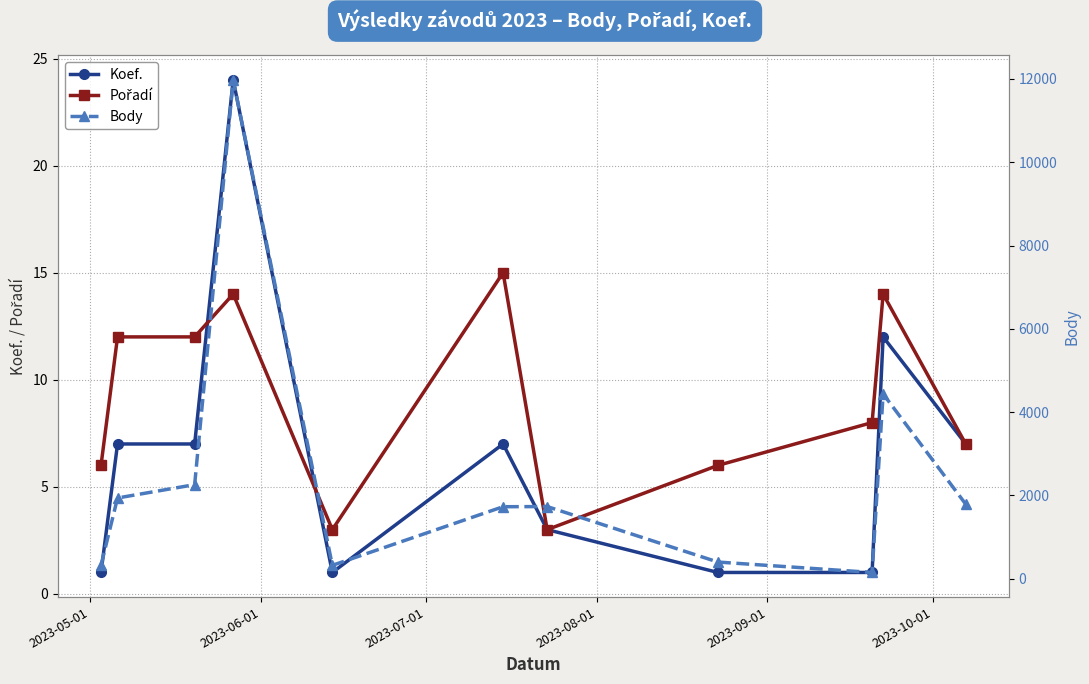

True or false: Koef. has more than 0 interior local peaks.

True